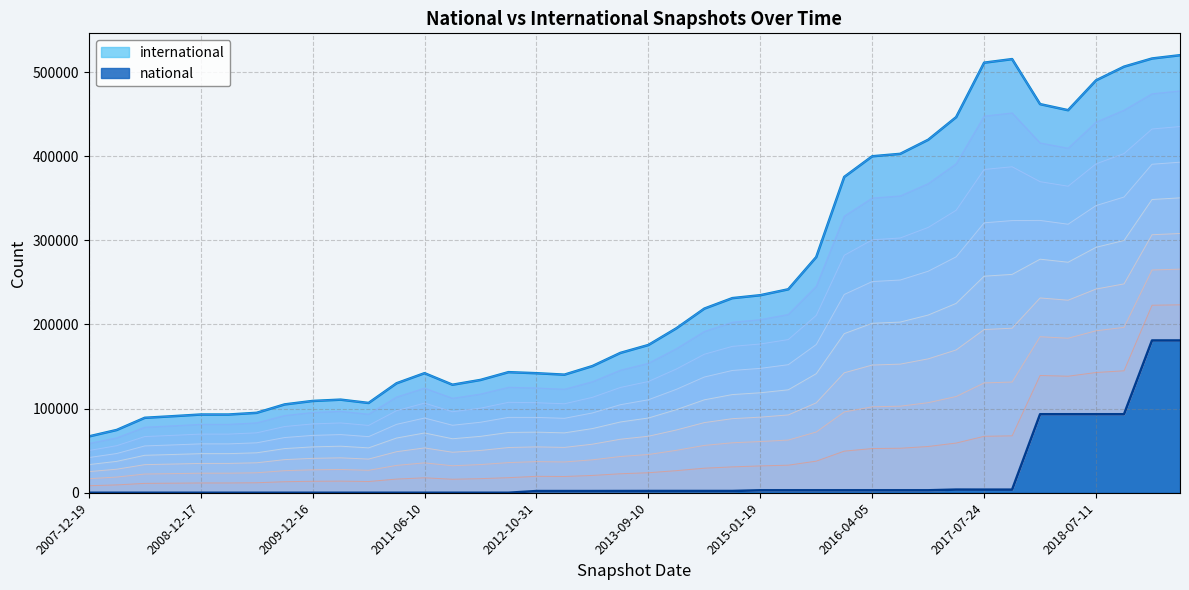

At which label is international closest to 293445?

2015-07-03